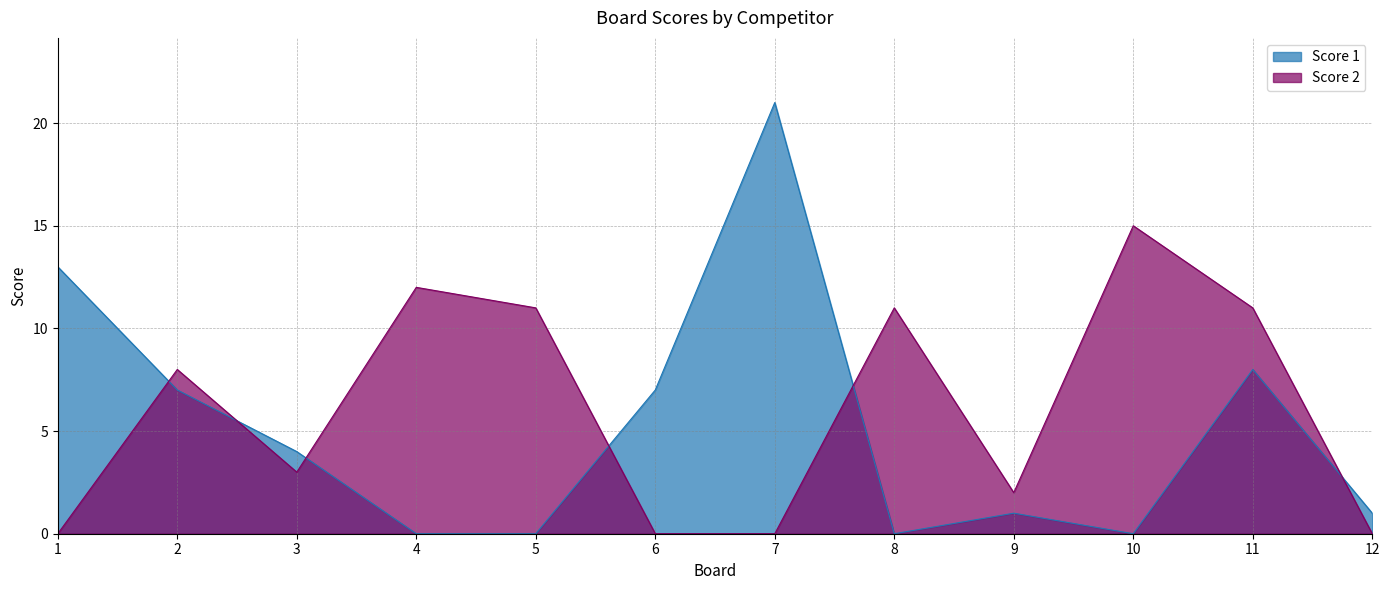

List the labels in order of Score 2 value, smallest first.

1, 6, 7, 12, 9, 3, 2, 5, 8, 11, 4, 10